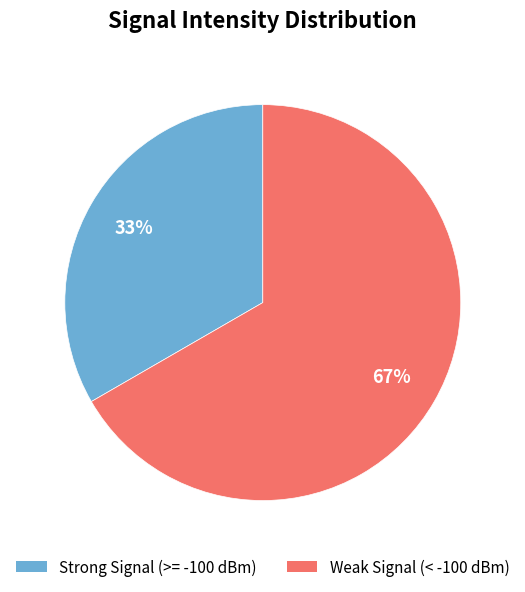

Count the number of slices in the pie.

2